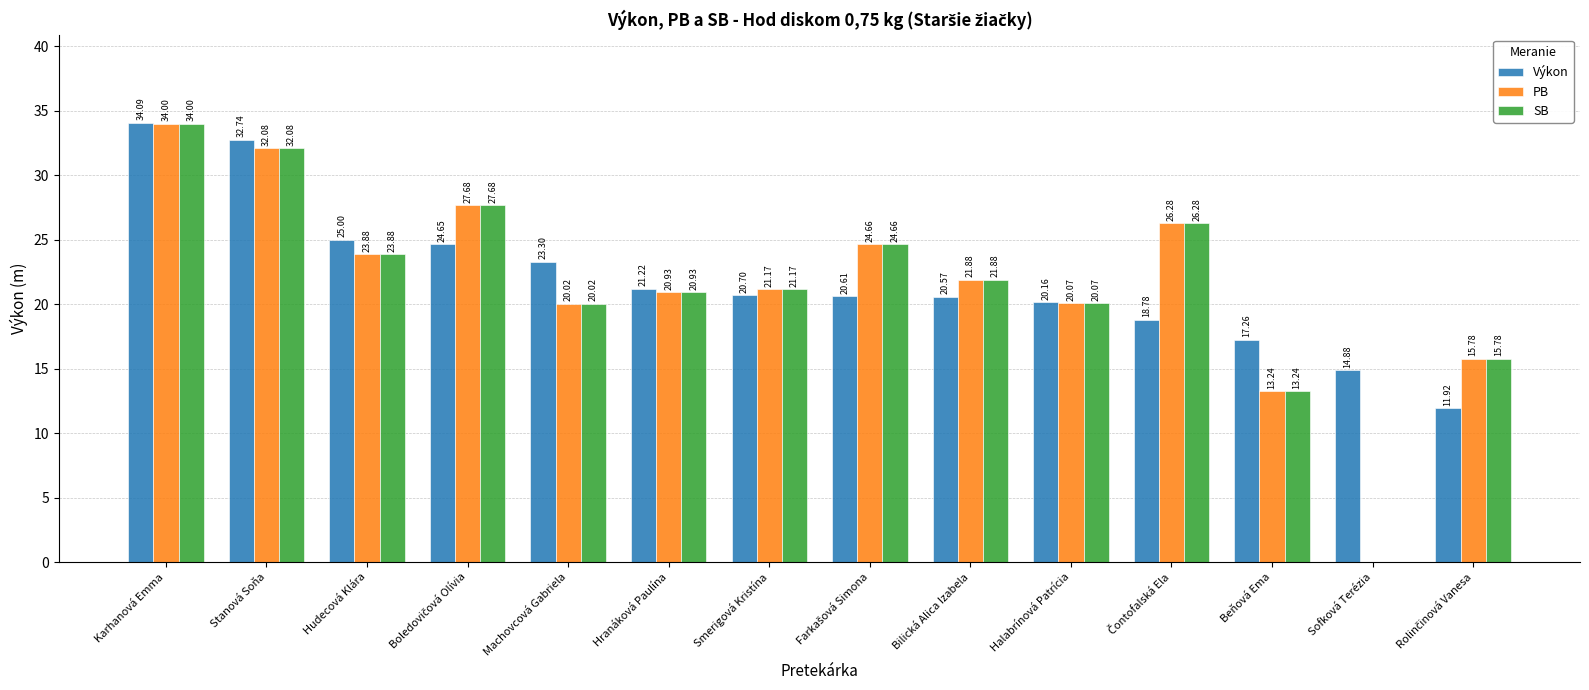

Which category has the highest value in the Výkon series?

Karhanová Emma